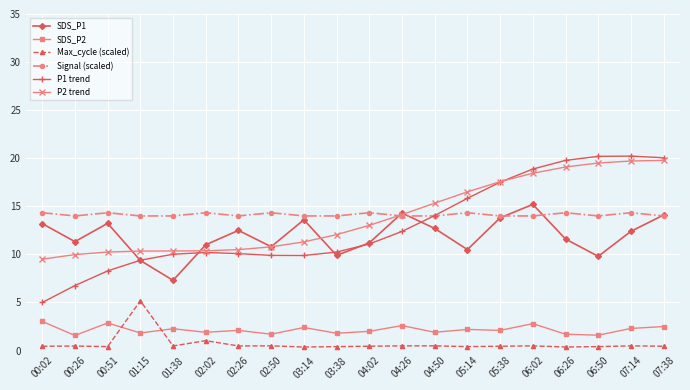

What is the average value of the P2 trend series?

13.9